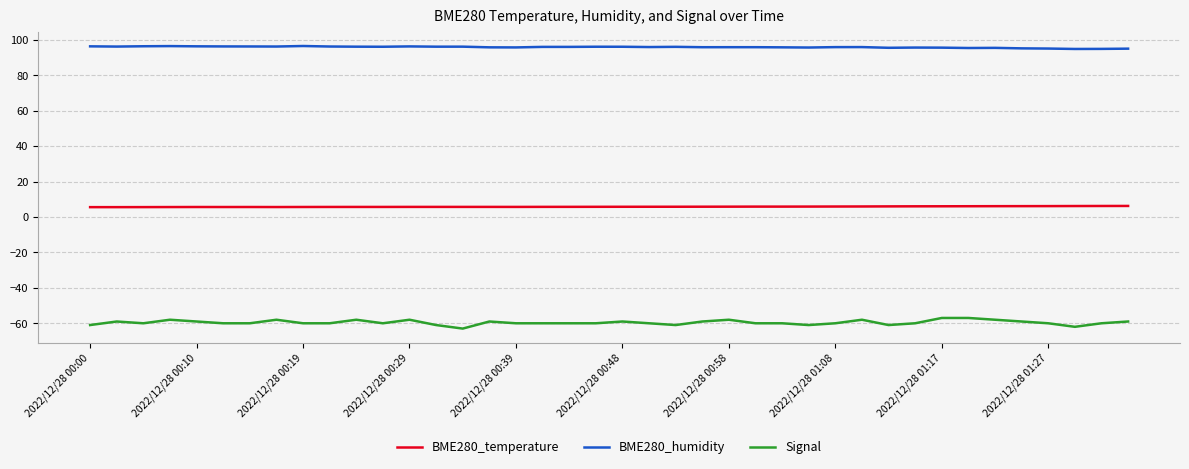

Is this an area chart (filled region under the line)?

No